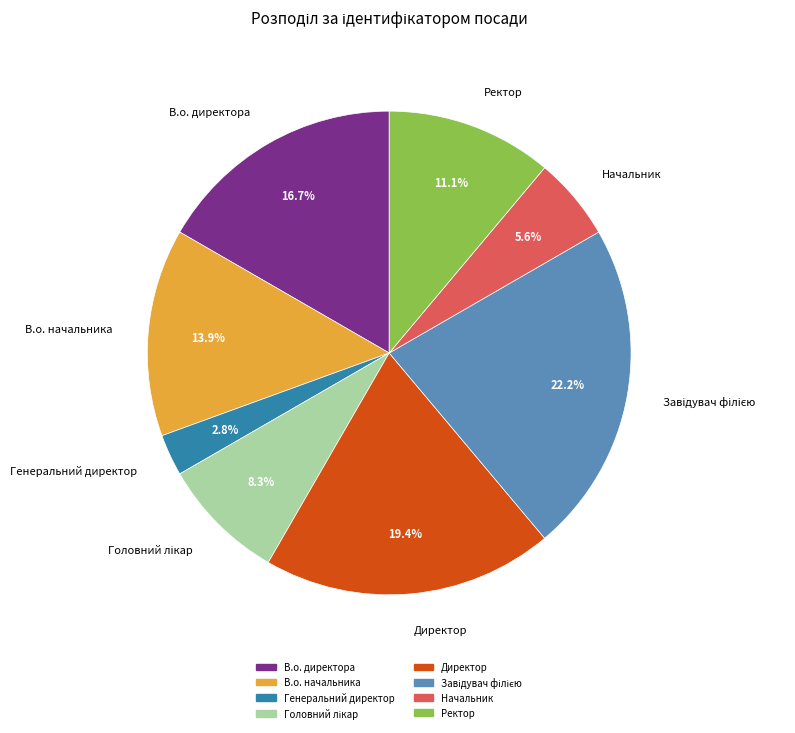

Is it true that Директор is 26% of the pie?

False